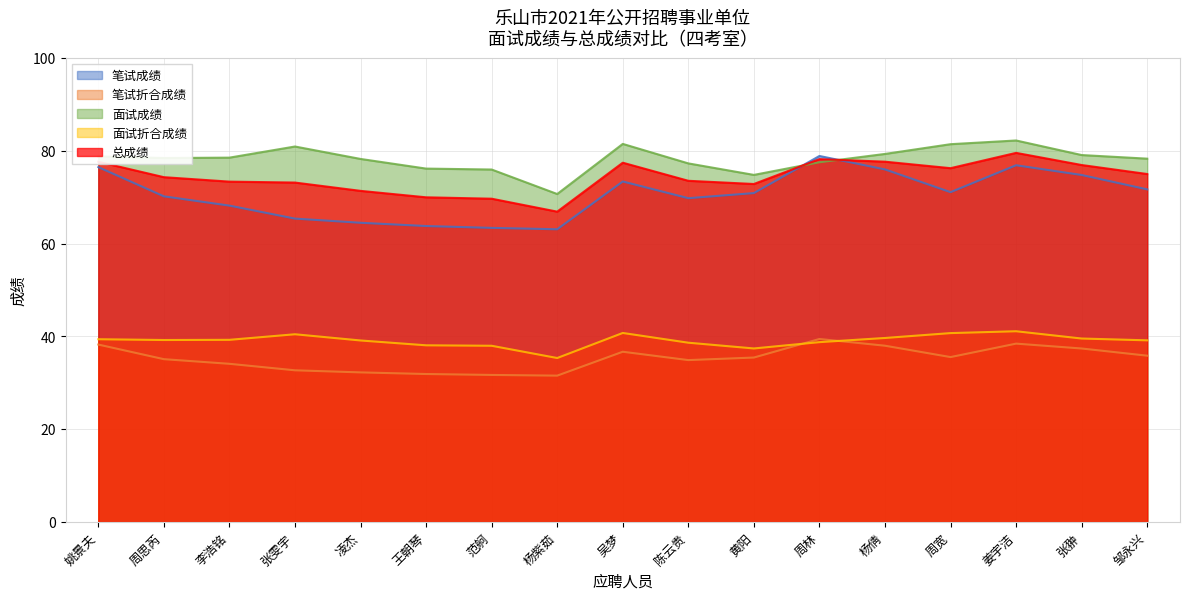

Reading left to right, list all the values displayed in this chart.

笔试成绩: 76.5	70.2	68.2	65.4	64.5	63.8	63.4	63.1	73.4	69.8	70.9	78.9	76.0	71.1	76.9	74.8	71.7
笔试折合成绩: 38.2	35.1	34.1	32.7	32.2	31.9	31.7	31.6	36.7	34.9	35.5	39.5	38.0	35.5	38.5	37.4	35.9
面试成绩: 78.8	78.5	78.5	80.9	78.3	76.2	76.0	70.7	81.5	77.3	74.8	77.5	79.3	81.4	82.2	79.1	78.3
面试折合成绩: 39.4	39.2	39.3	40.5	39.1	38.1	38.0	35.4	40.8	38.6	37.4	38.8	39.7	40.7	41.1	39.5	39.2
总成绩: 77.7	74.3	73.4	73.2	71.4	70.0	69.7	66.9	77.5	73.5	72.9	78.2	77.7	76.3	79.6	77.0	75.0